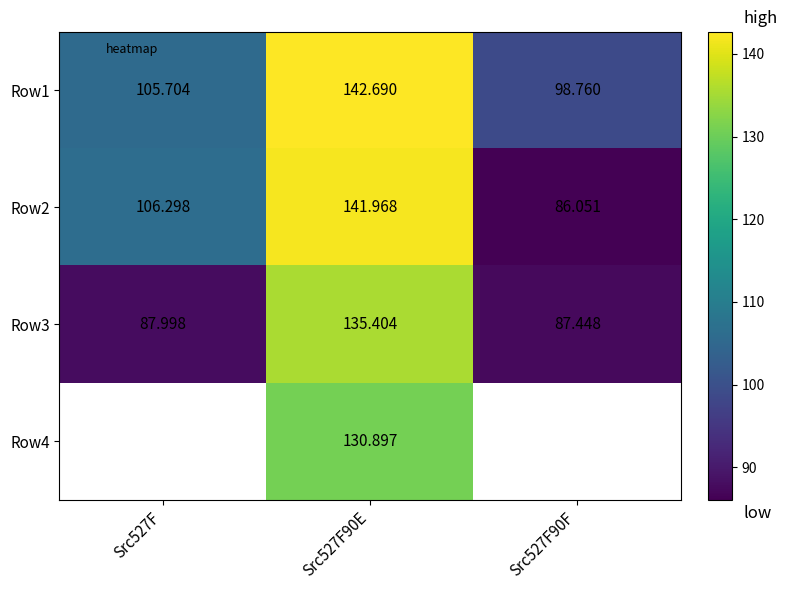

The Row1 series shows 67.6 at Src527F90E. True or false?

False